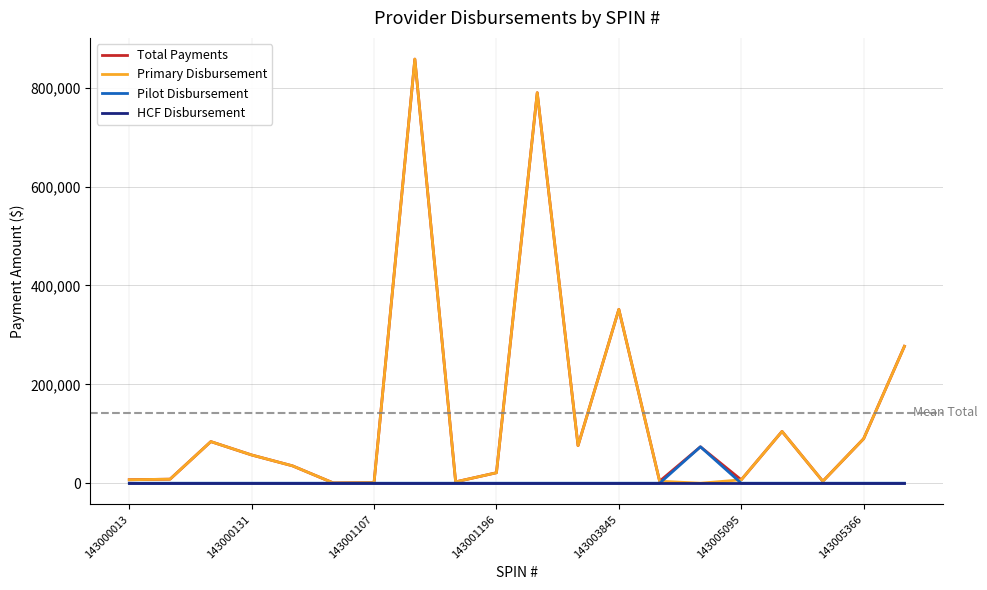

What is the difference between the second highest and minimum values in the Total Payments series?

789110.3